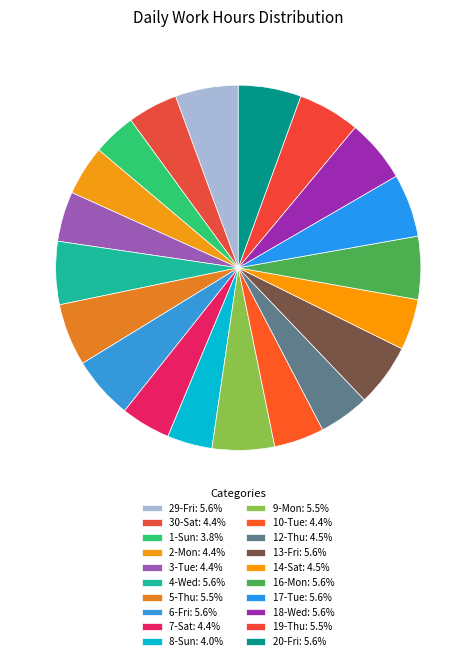

To the nearest percent, what percentage of the pie is 12-Thu?

4%